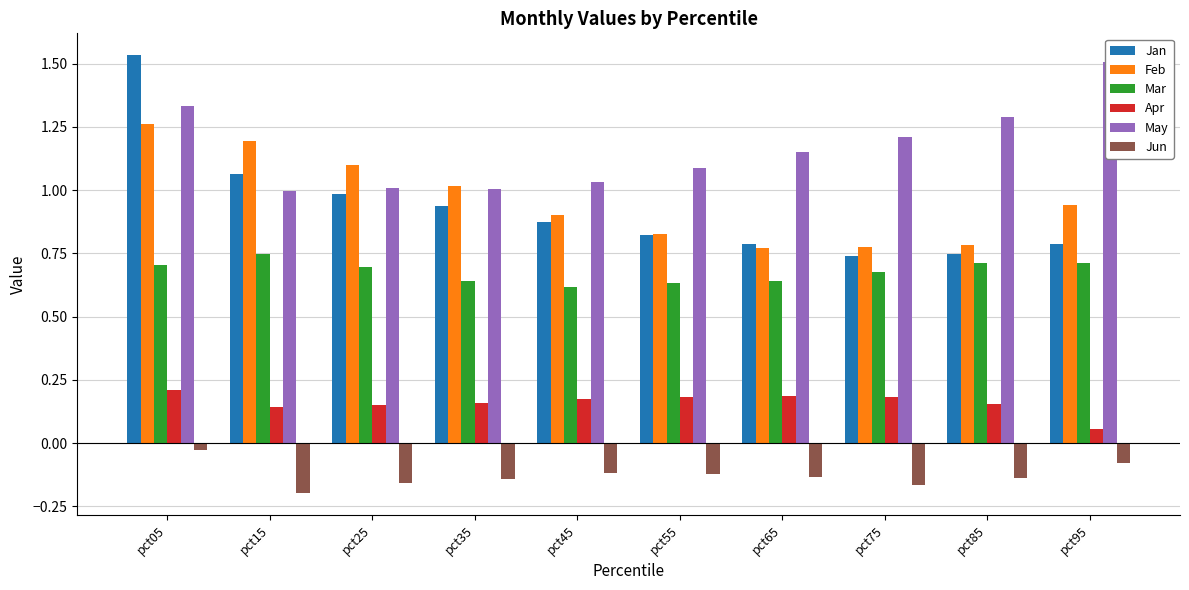

List the series in order of their peak value, lowest first.

Jun, Apr, Mar, Feb, May, Jan